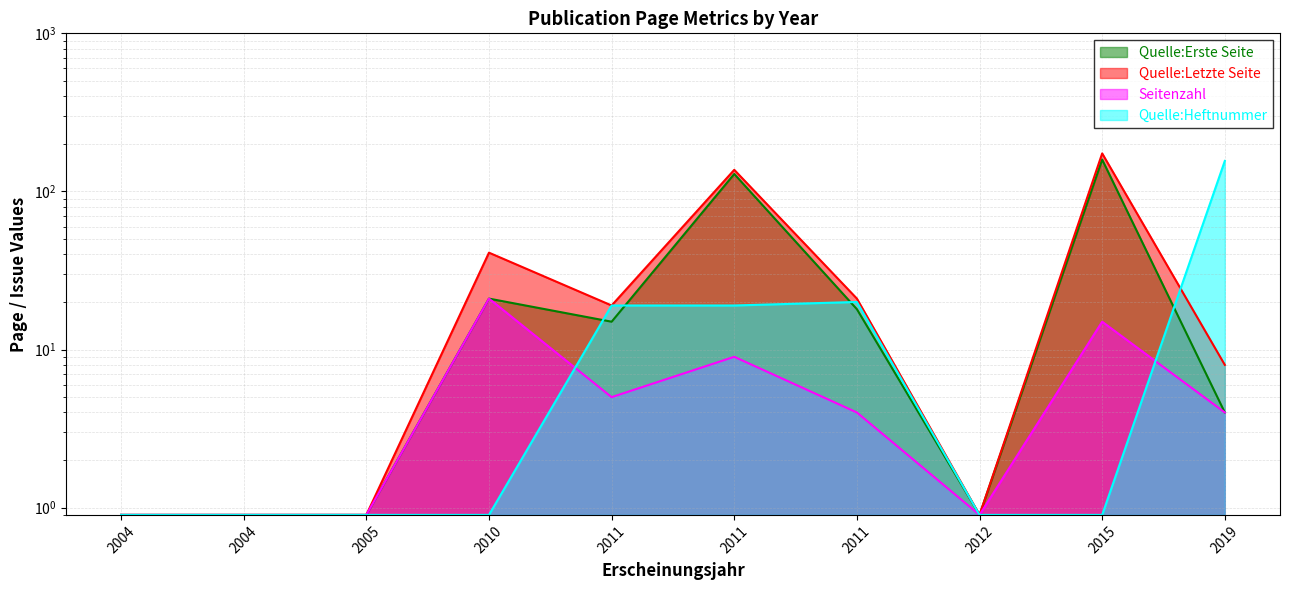

Count the number of categories in the chart.

10